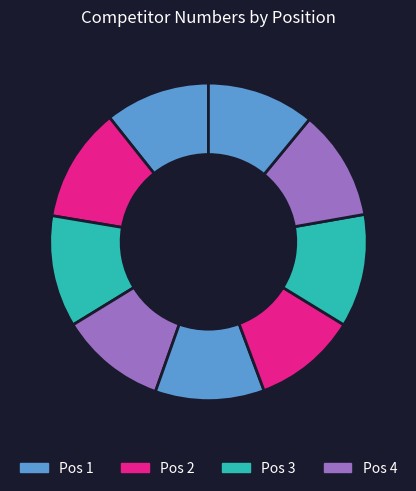

How many slices are in this pie chart?

9